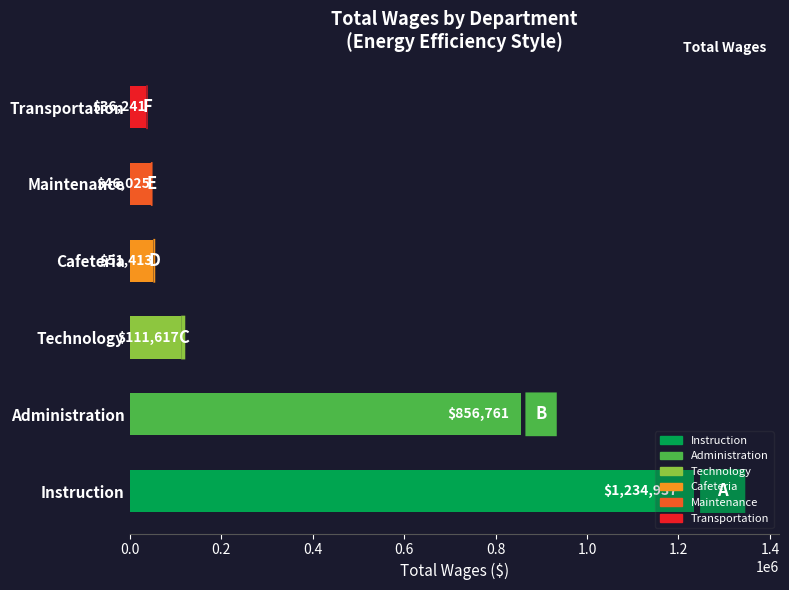

The chart shows a value of 51413 at Cafeteria. True or false?

True